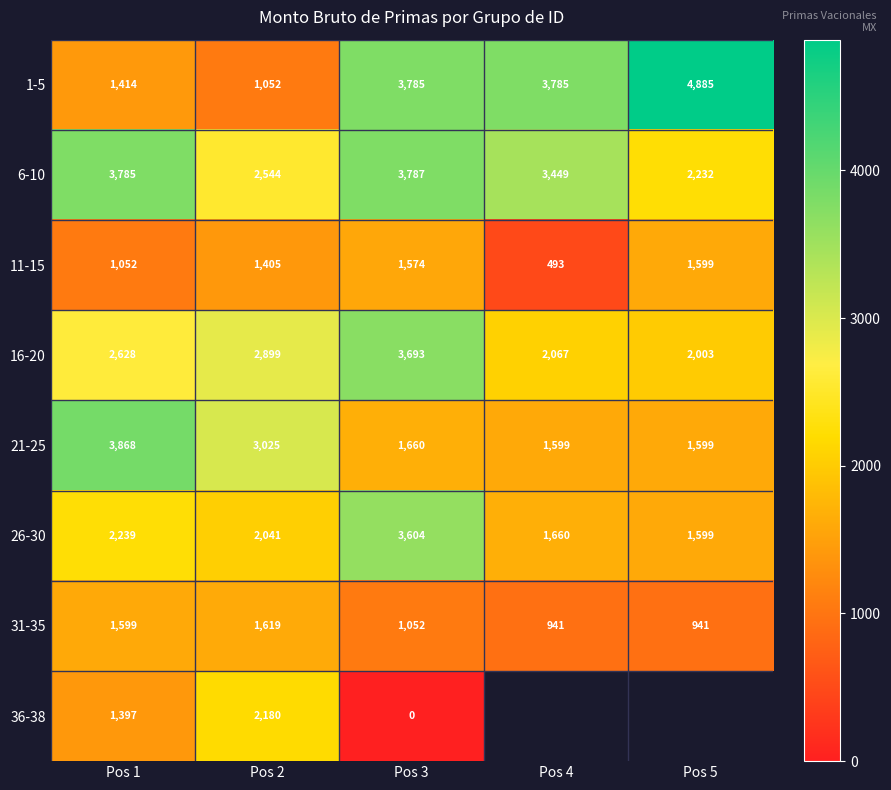

Between Pos 4 and Pos 1, which is larger?

Pos 4